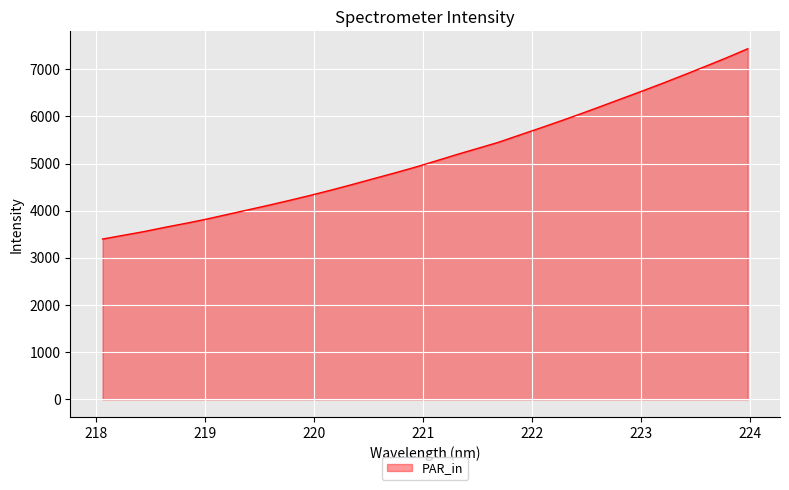

What is the difference between the maximum and minimum values?

4035.9